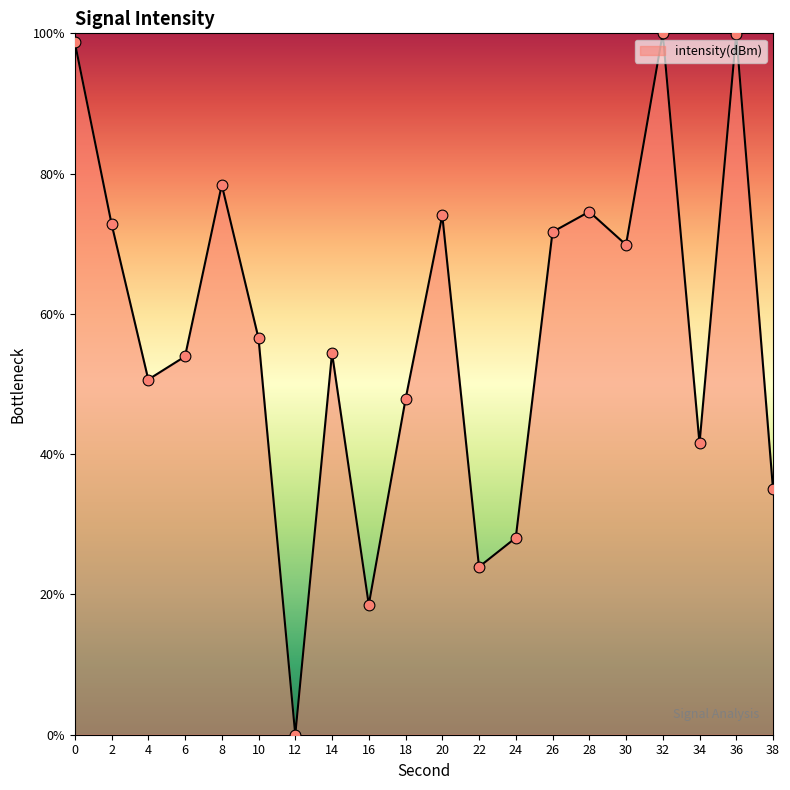

Between 18 and 36, which is larger?

36